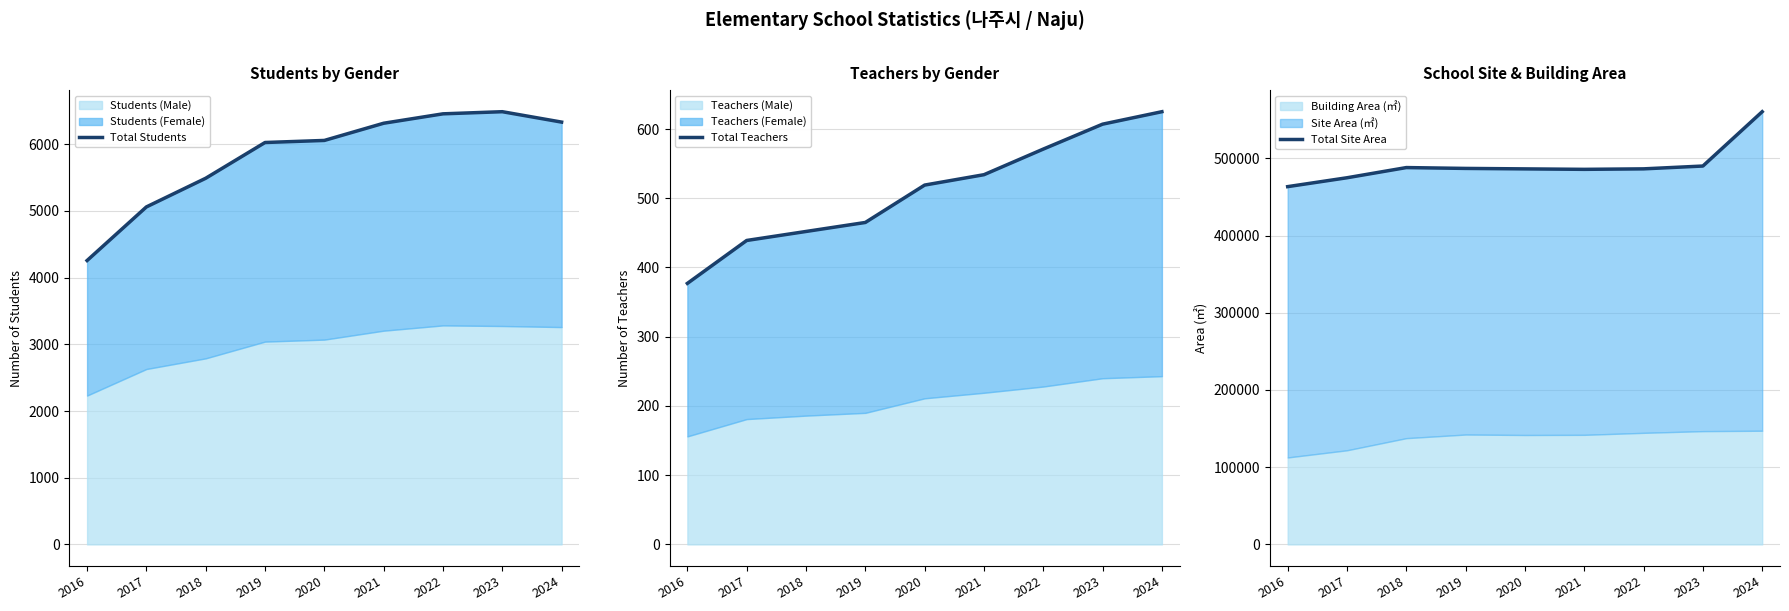

At which label is Total Teachers closest to 501?

2020